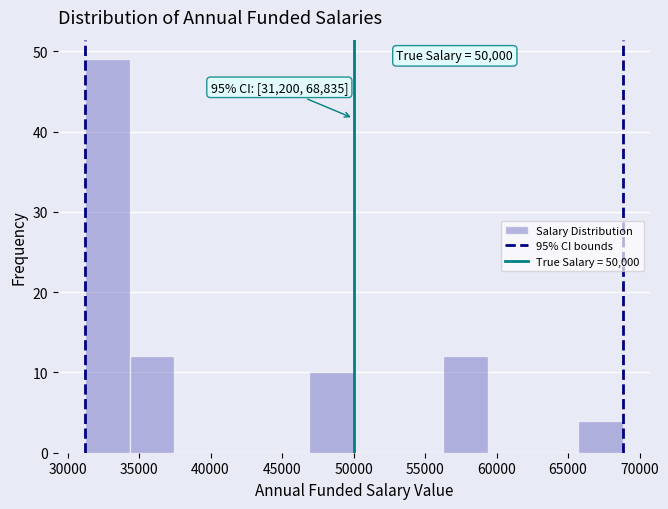

Over which range of the x-axis is the bar tallest?

31000 to 34500